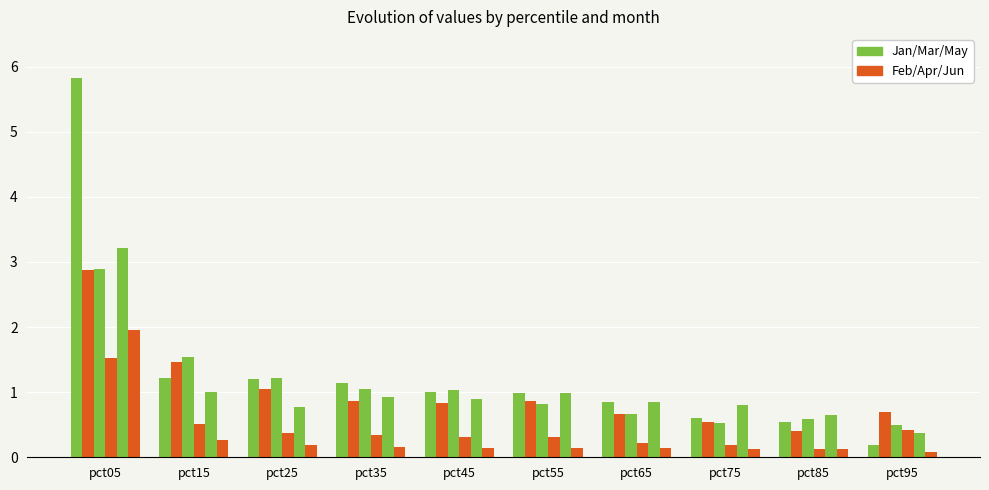

How many bars are there in each group?

6